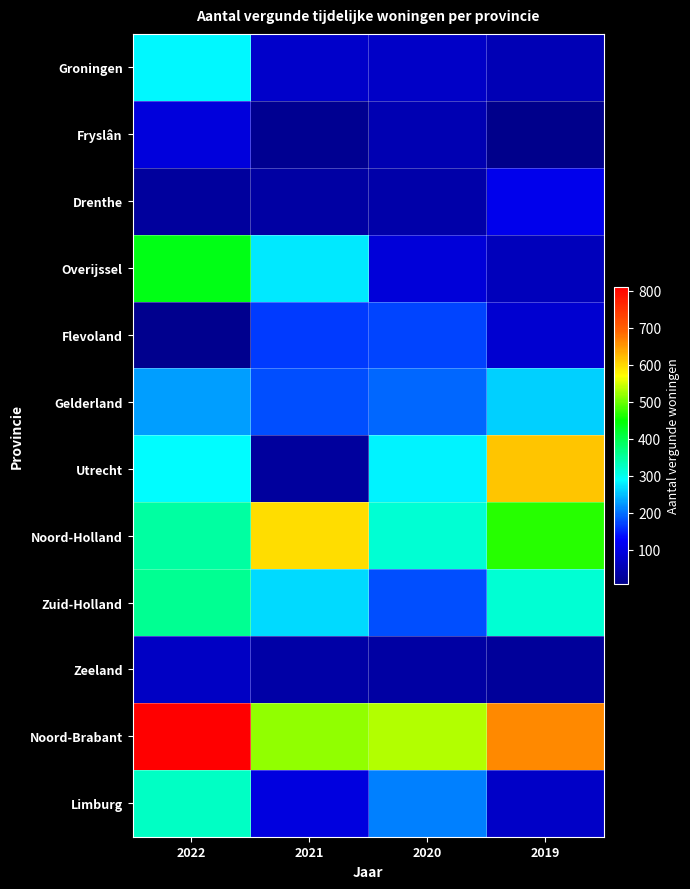

Reading left to right, what are all the values shown in this chart?

Groningen: 2022=285	2021=75	2020=70	2019=54
Fryslân: 2022=93	2021=16	2020=50	2019=7
Drenthe: 2022=27	2021=34	2020=39	2019=108
Overijssel: 2022=436	2021=274	2020=90	2019=58
Flevoland: 2022=13	2021=167	2020=173	2019=82
Gelderland: 2022=228	2021=177	2020=195	2019=260
Utrecht: 2022=288	2021=28	2020=282	2019=616
Noord-Holland: 2022=347	2021=596	2020=315	2019=468
Zuid-Holland: 2022=358	2021=265	2020=177	2019=315
Zeeland: 2022=68	2021=38	2020=35	2019=25
Noord-Brabant: 2022=811	2021=516	2020=534	2019=662
Limburg: 2022=325	2021=98	2020=209	2019=71